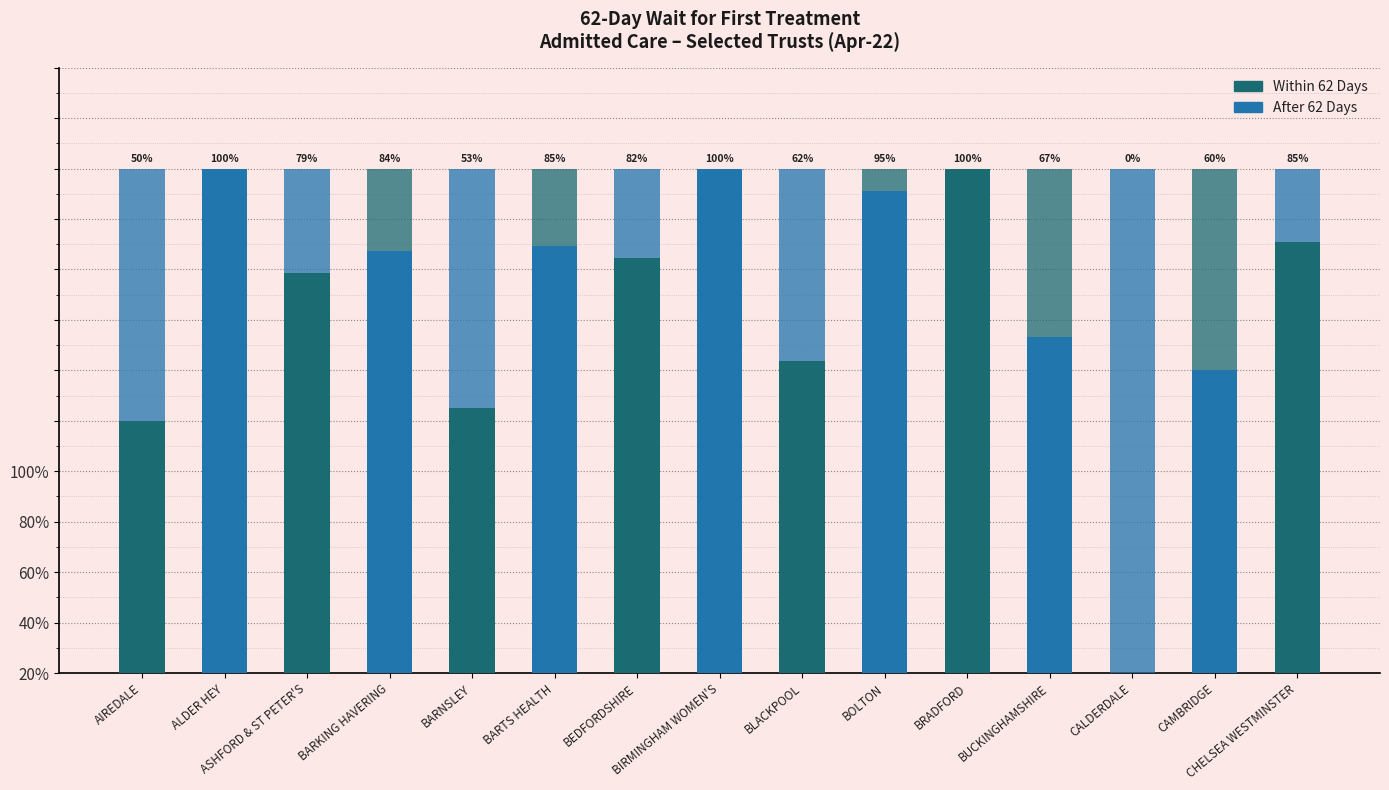

Which has a higher value, BRADFORD or BARNSLEY?

BRADFORD